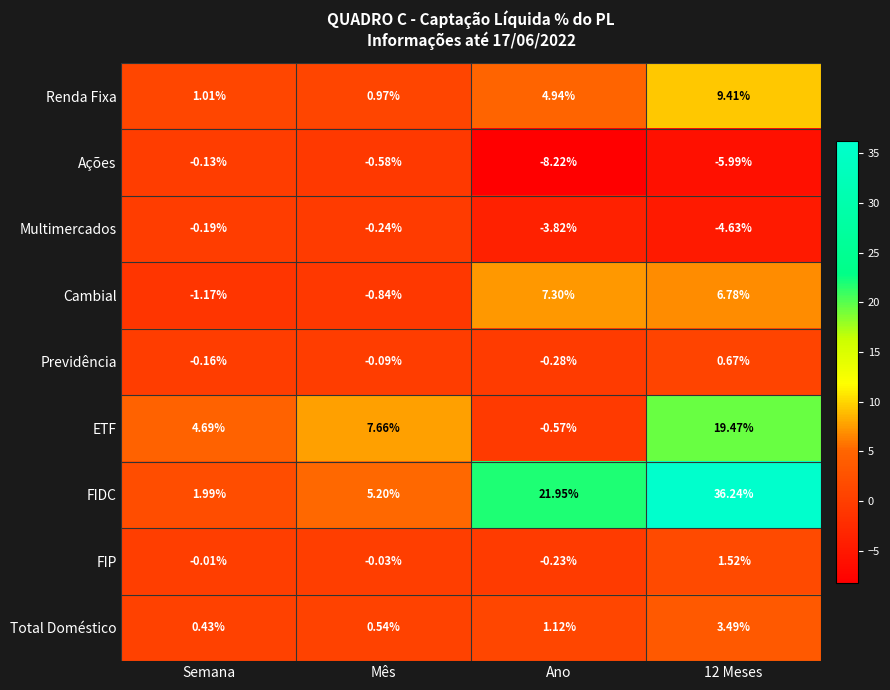

Where does the Total Doméstico series first go above 1?

Ano